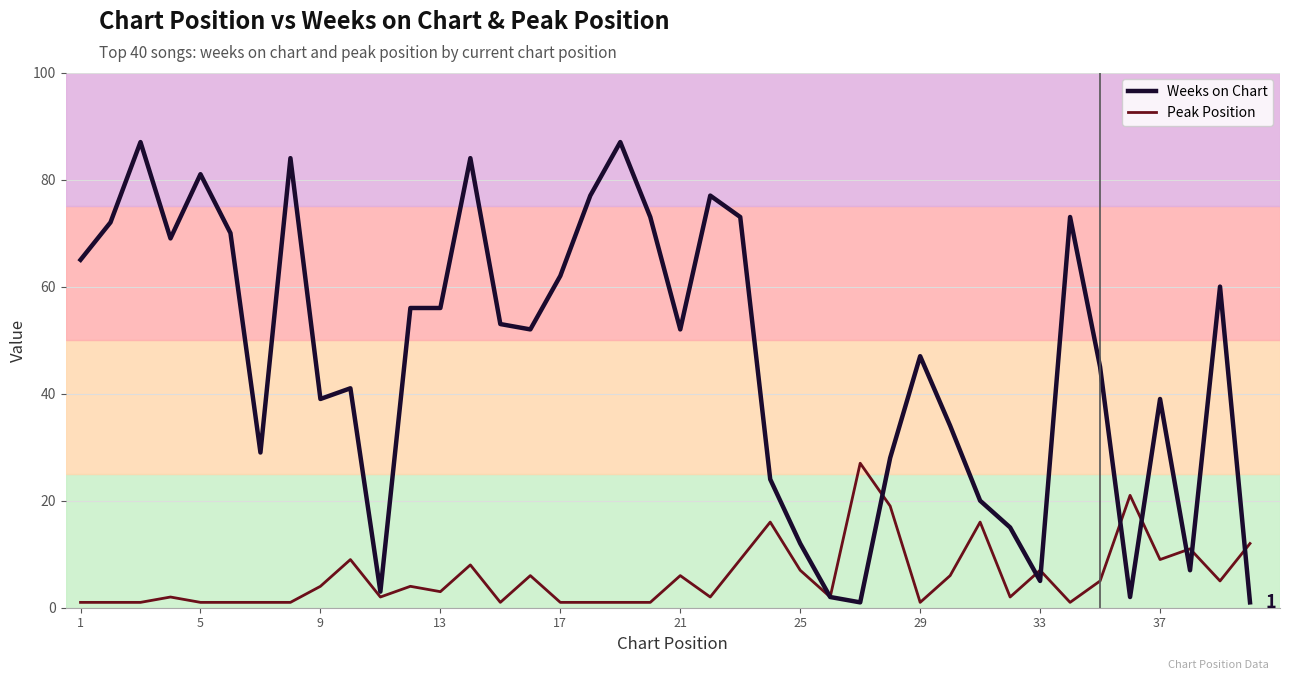

What is the greatest value displayed?

87